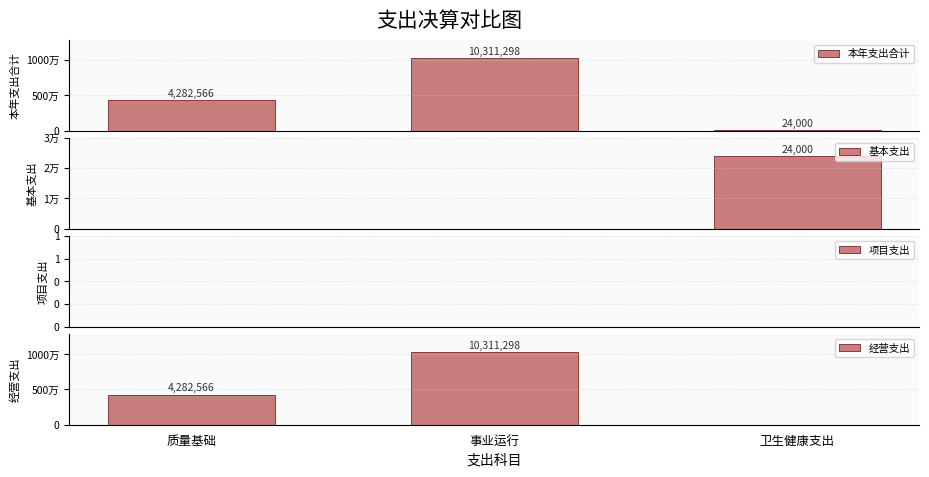

What is the difference between the 经营支出 values at 事业运行 and 卫生健康支出?

10311298.5